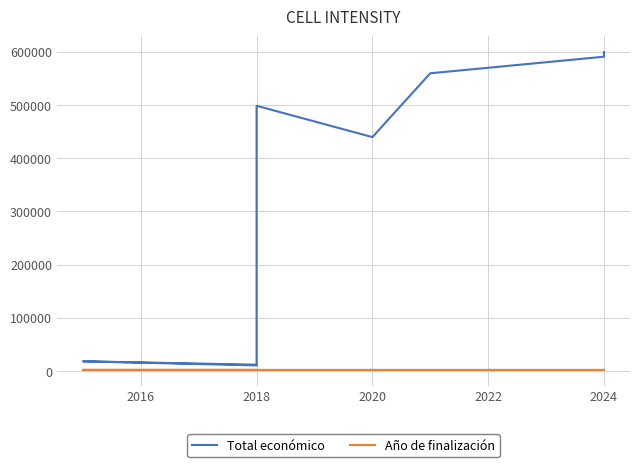

What are all the series names shown in the legend?

Total económico, Año de finalización